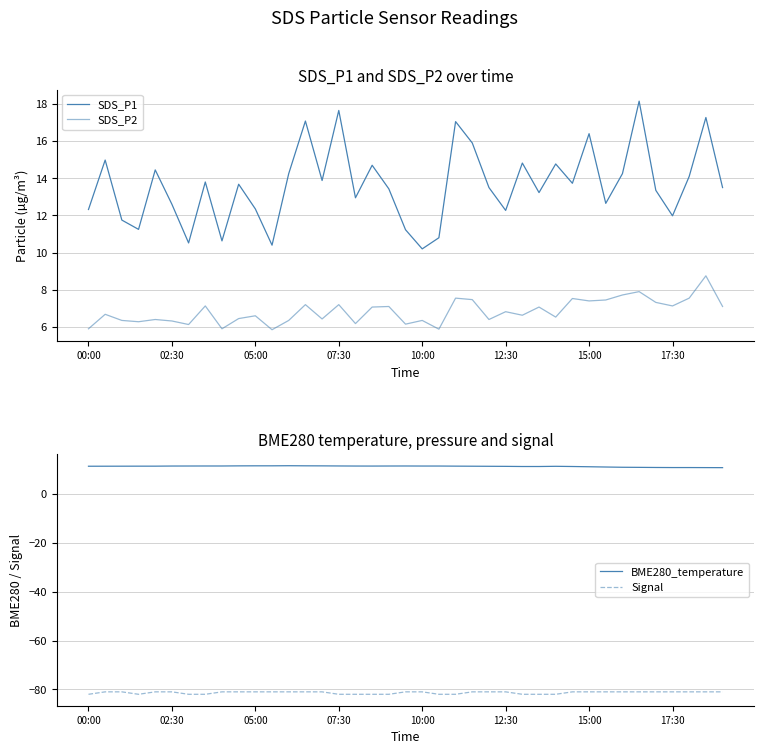

True or false: Signal and BME280_temperature cross at least once.

False